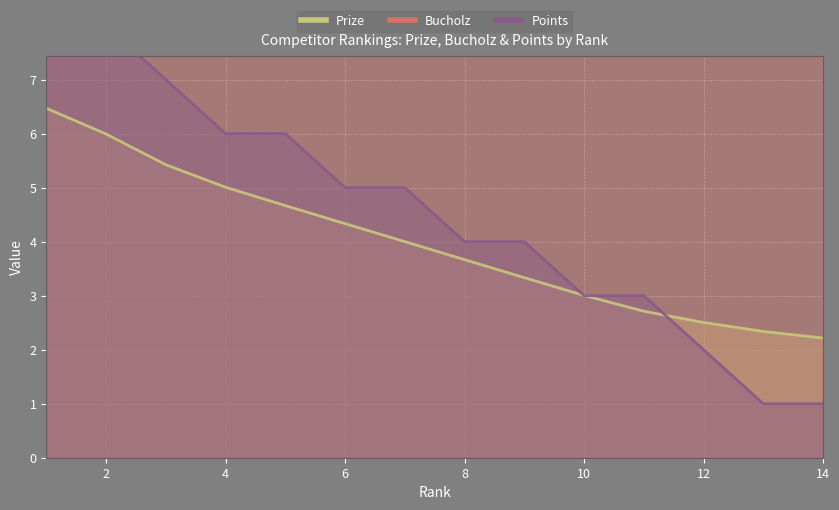

Which has a higher value, 10 or 7?

7